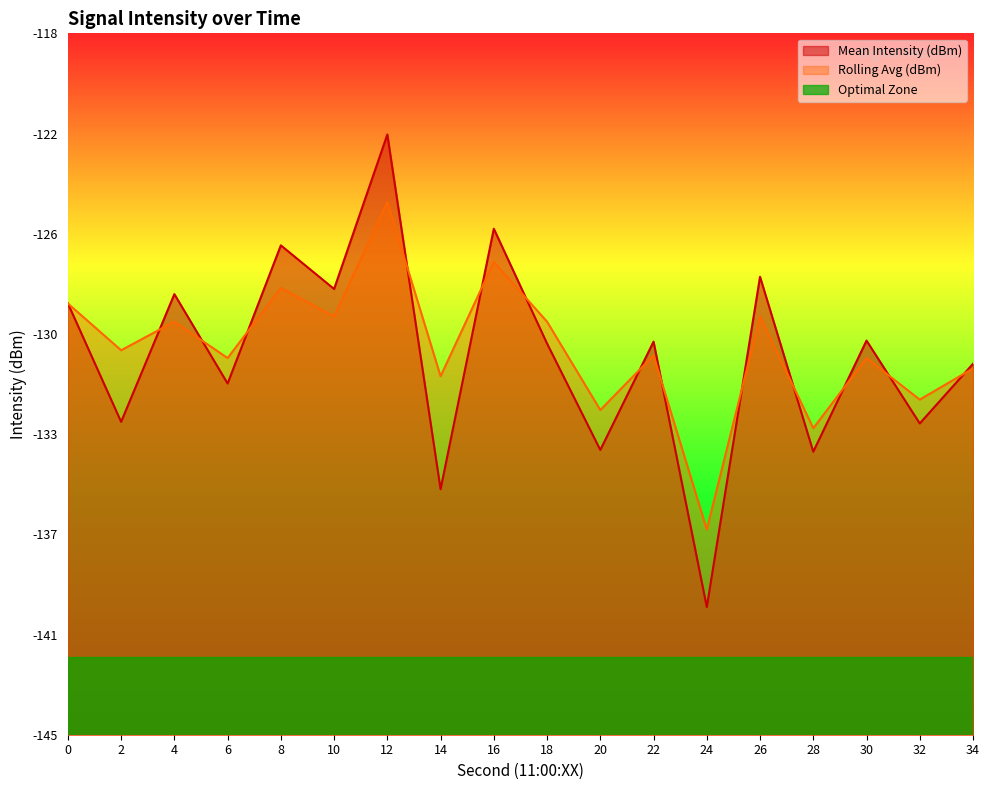

What is the value of the Rolling Avg (dBm) point at the 4th from the left?

-130.5